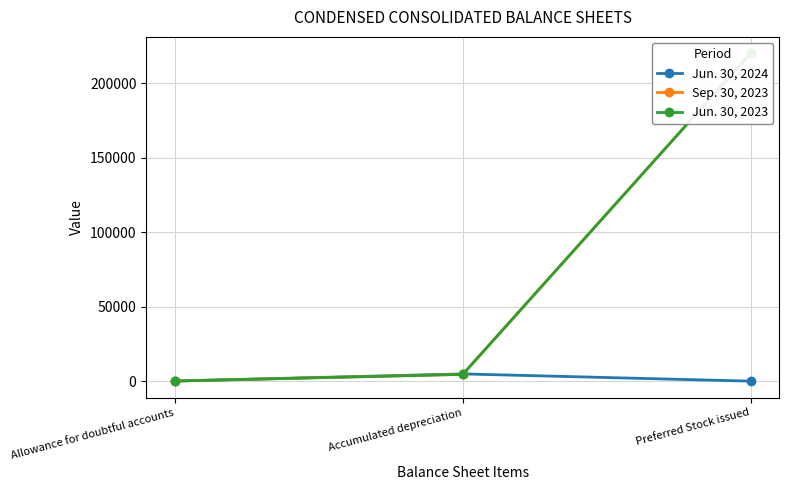

Reading right to left, transcribe all the data shown in this chart.

Jun. 30, 2024: 0	4861	87
Sep. 30, 2023: 220000	4581	71
Jun. 30, 2023: 220000	4536	87